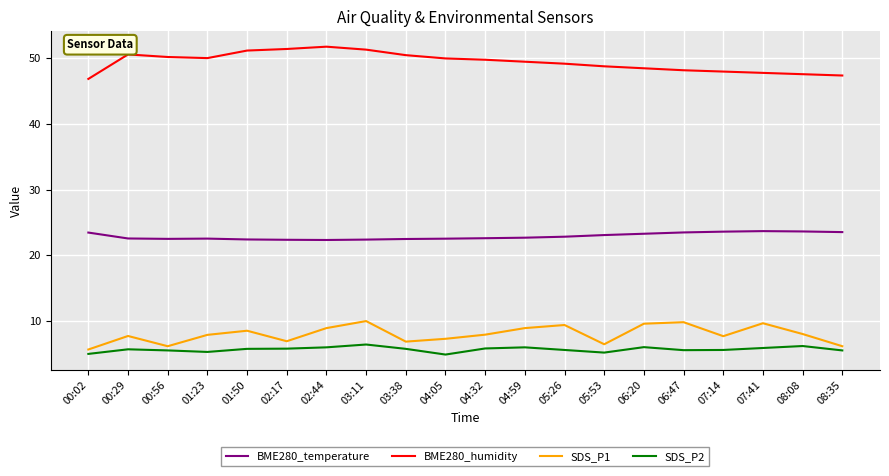

What is the difference between the BME280_temperature values at 07:41 and 00:29?

1.1